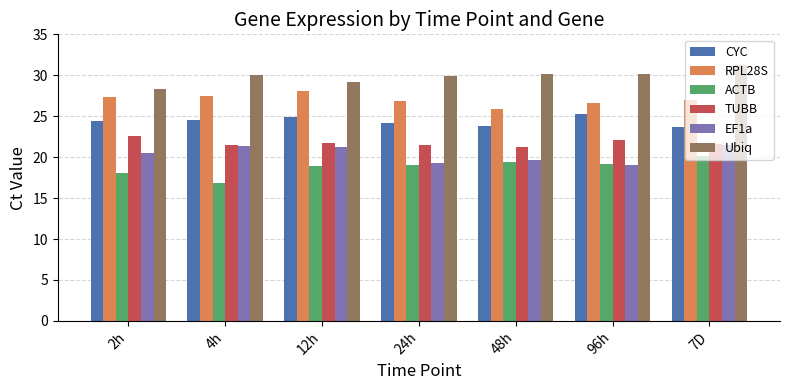

Is it true that CYC equals 23.8 at 48h?

True